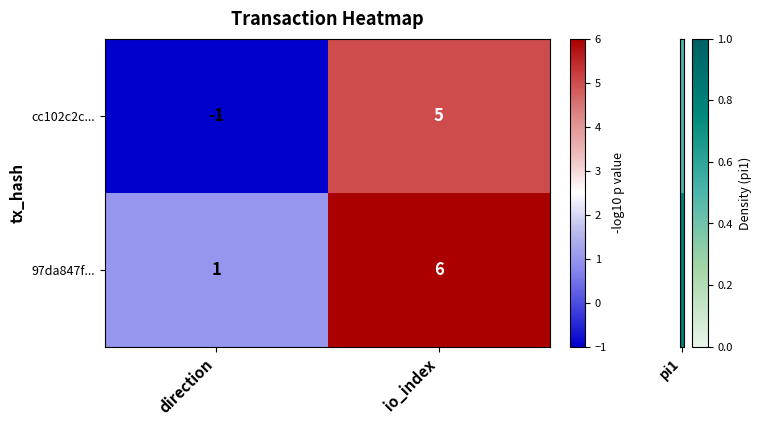

The value of 97da847f... at io_index is 6. True or false?

True